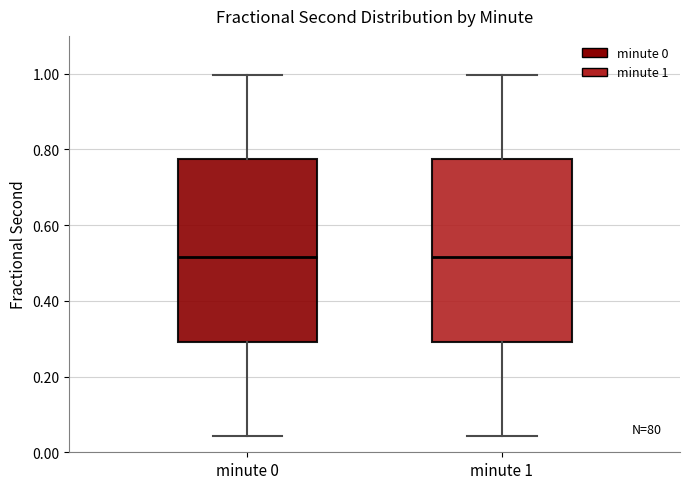

Reading left to right, transcribe this box plot: for each box, give where its median line is, the range the box spans, and where its two whiskers end, as read against the y-axis. The values are not printed on the chart, so give them approximately, as read against the axis.

minute 0: median 0.52, box 0.30 to 0.78, whiskers 0.04 to 1.00
minute 1: median 0.52, box 0.30 to 0.78, whiskers 0.04 to 1.00